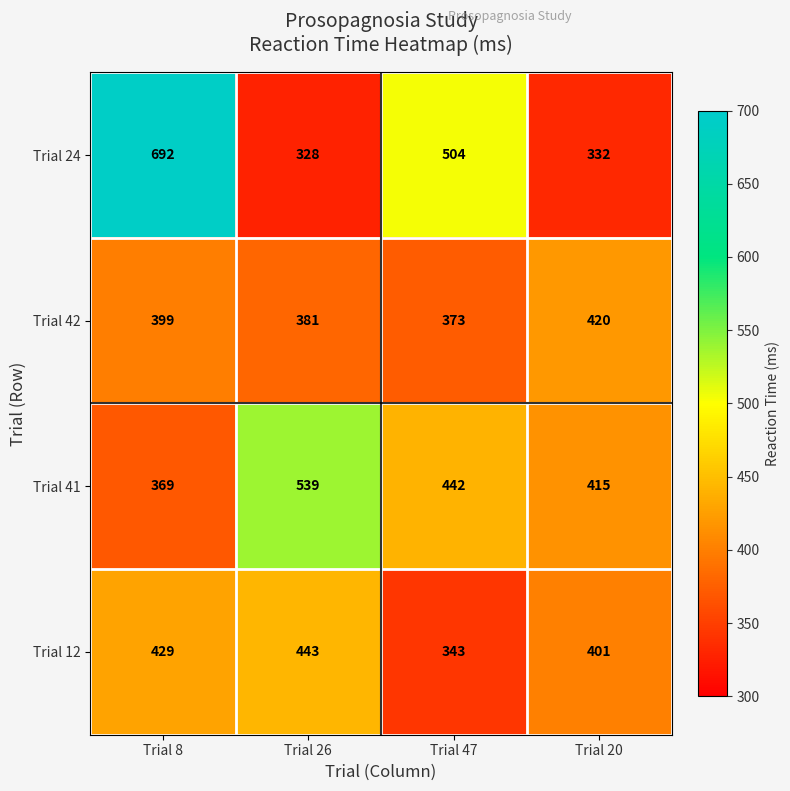

Which category has the lowest value across all series?

Trial 26